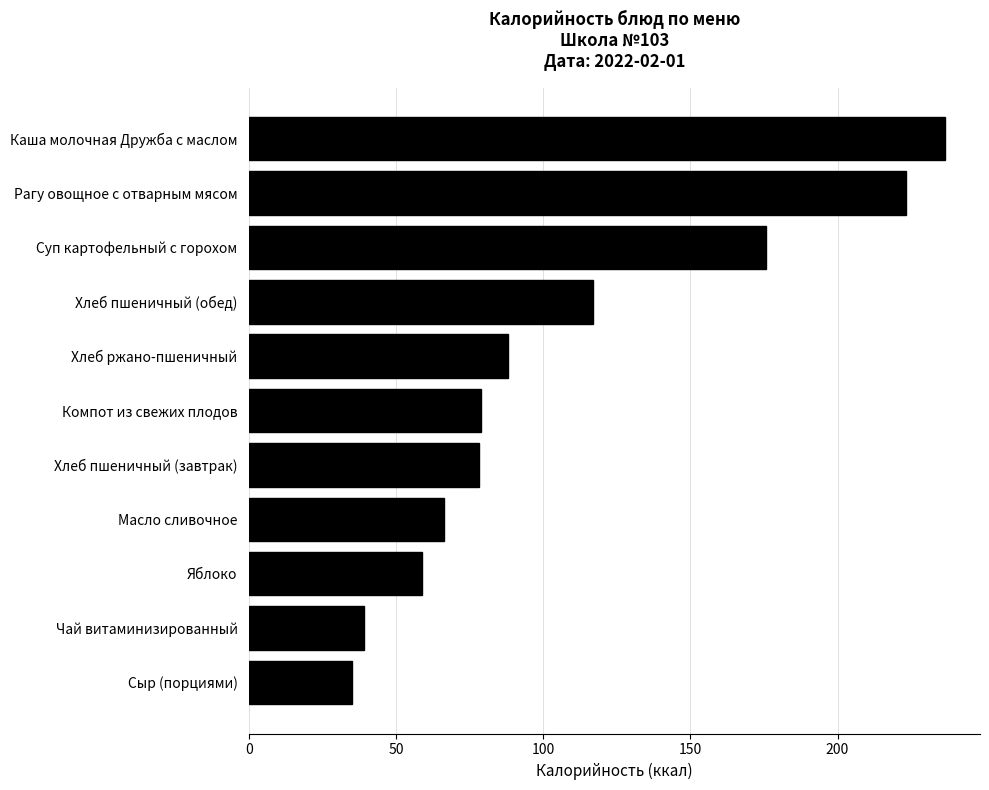

The chart shows a value of 175.7 at Суп картофельный с горохом. True or false?

True